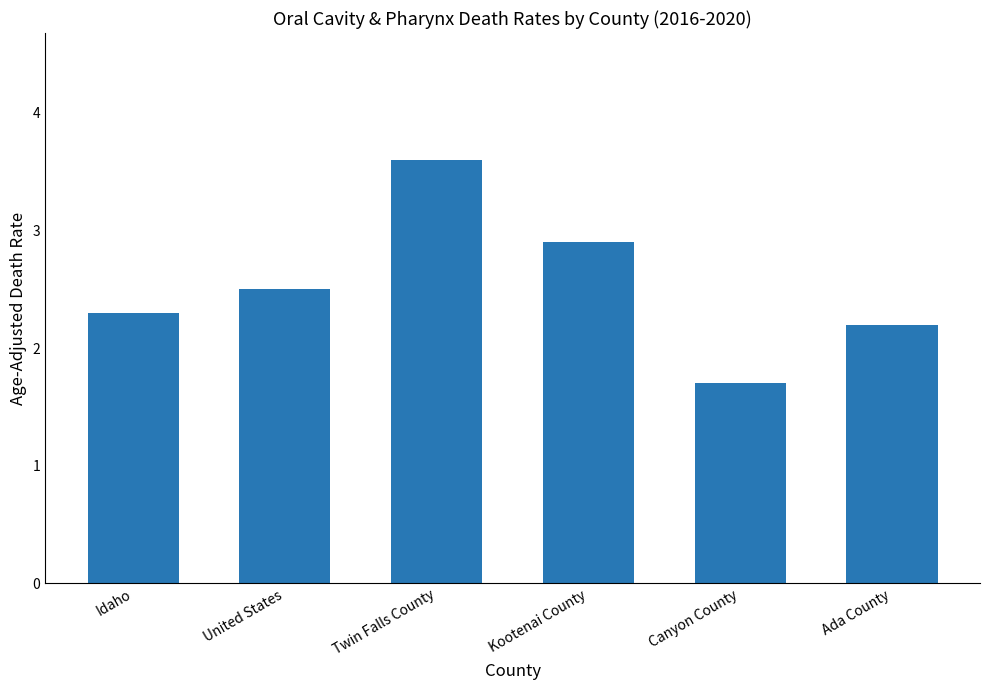

Rank the categories by value from highest to lowest.

Twin Falls County, Kootenai County, United States, Idaho, Ada County, Canyon County